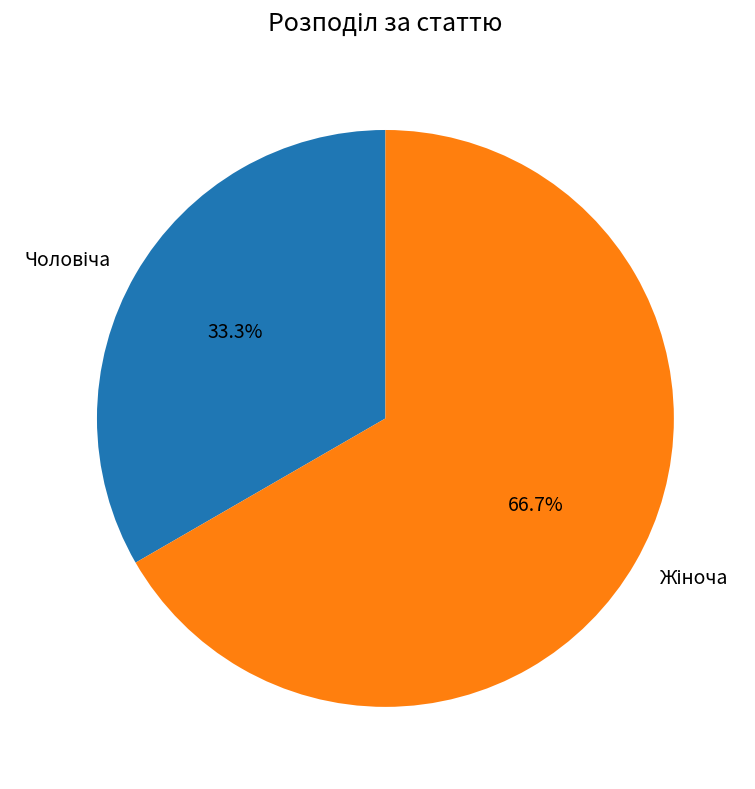

Is there a majority slice in this chart?

Yes